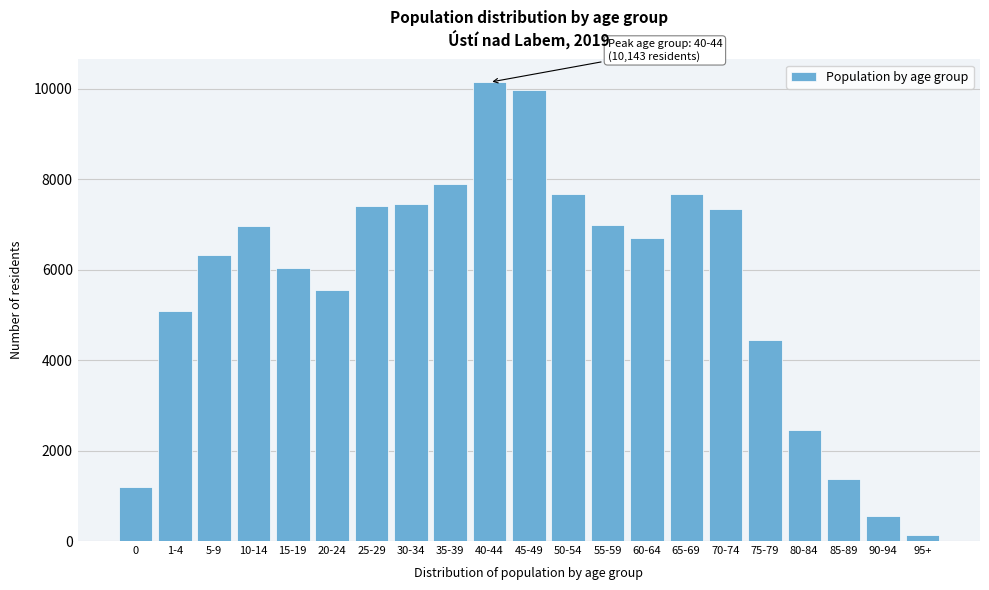

The value at 40-44 is 5779. True or false?

False